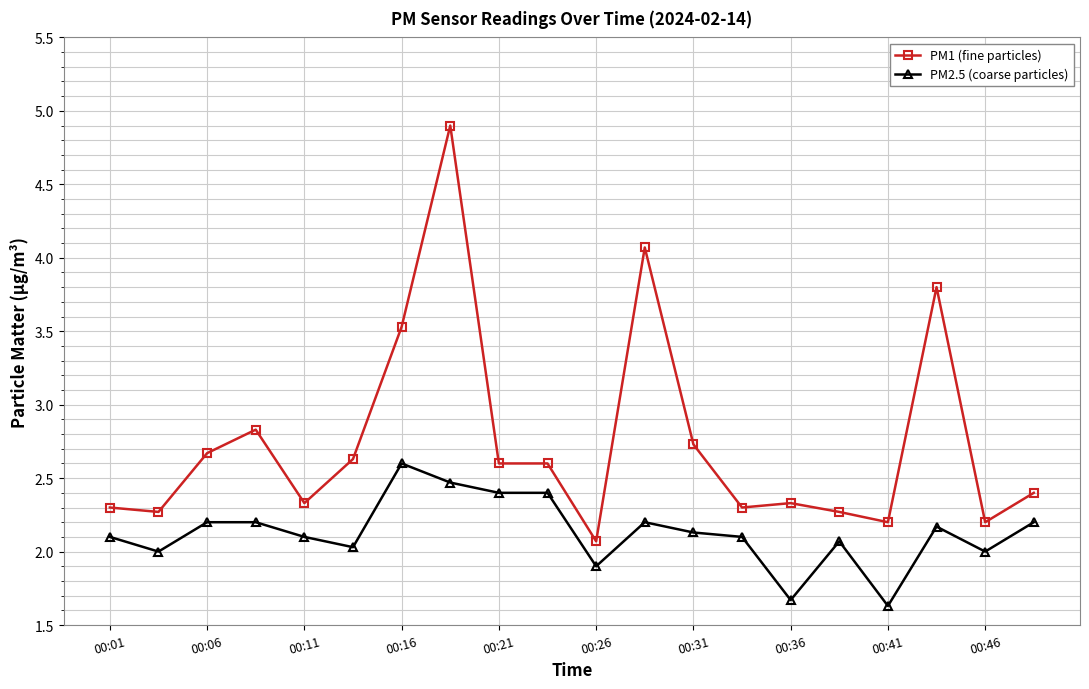

Which series has the widest spread of values?

PM1 (fine particles)